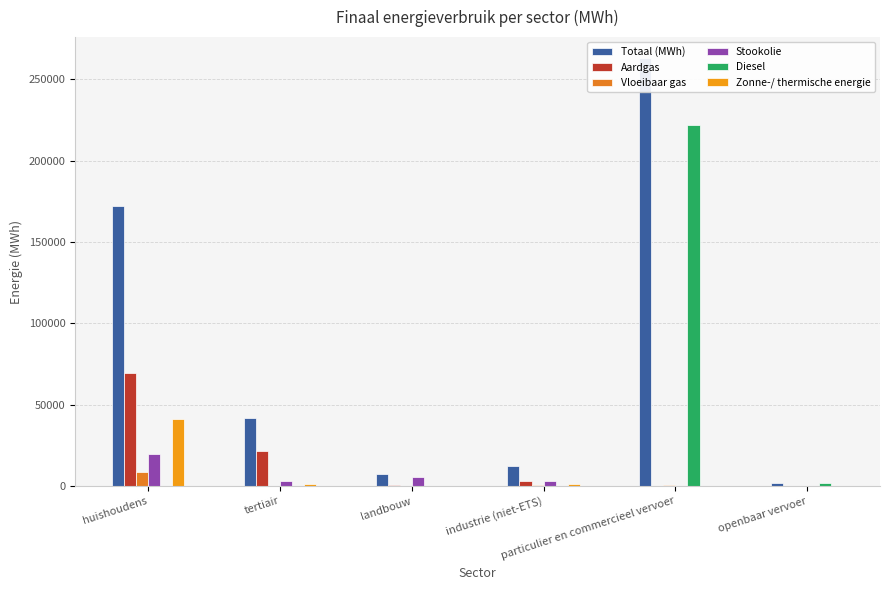

Rank the categories by Diesel value from lowest to highest.

huishoudens, tertiair, landbouw, industrie (niet-ETS), openbaar vervoer, particulier en commercieel vervoer